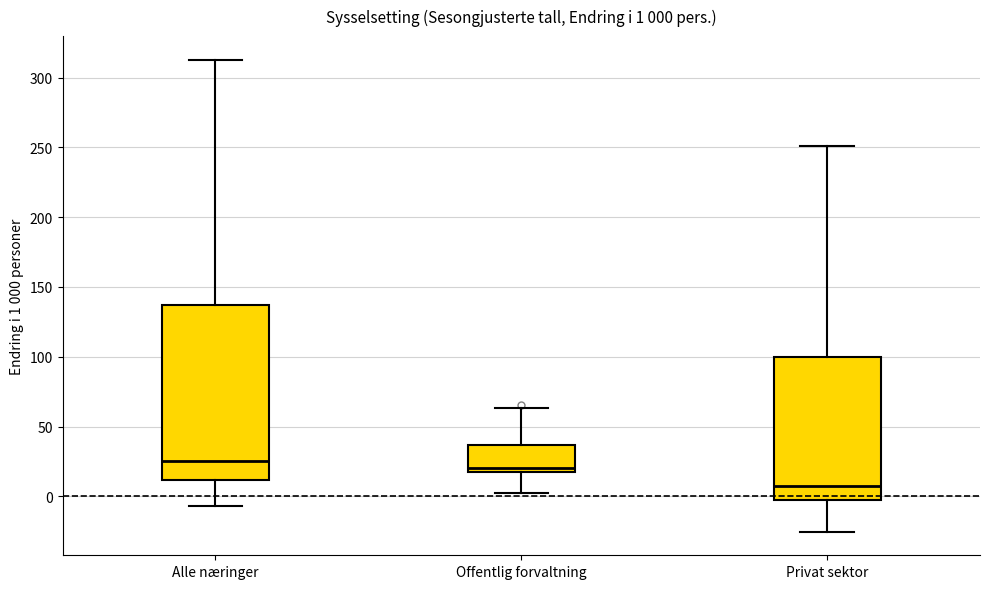

Which box's median line is the highest?

Alle næringer